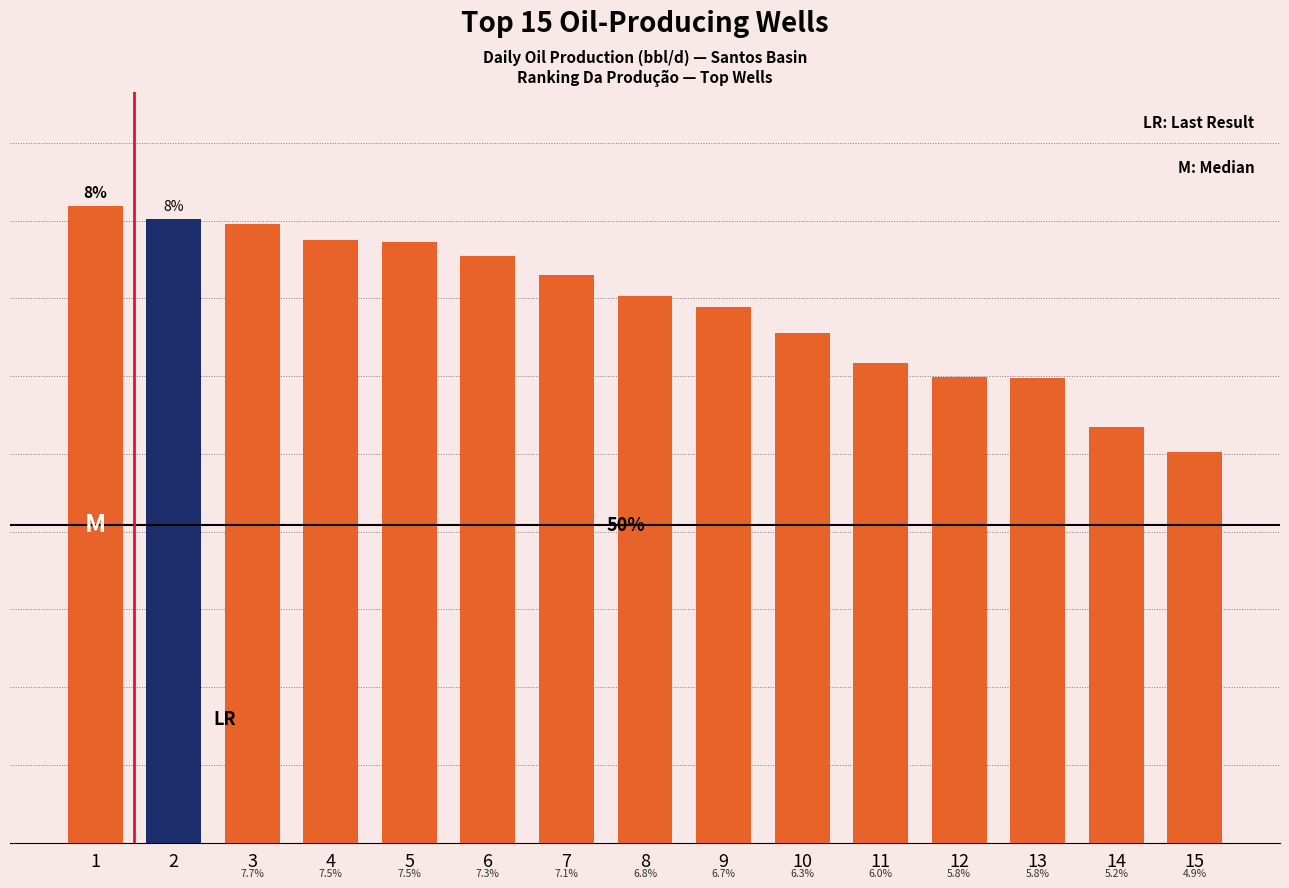

Are the bars horizontal?

No